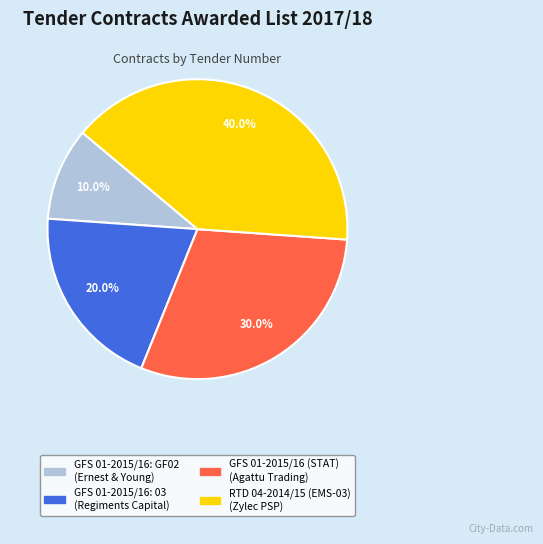

Is there any slice that represents more than half of the pie?

No